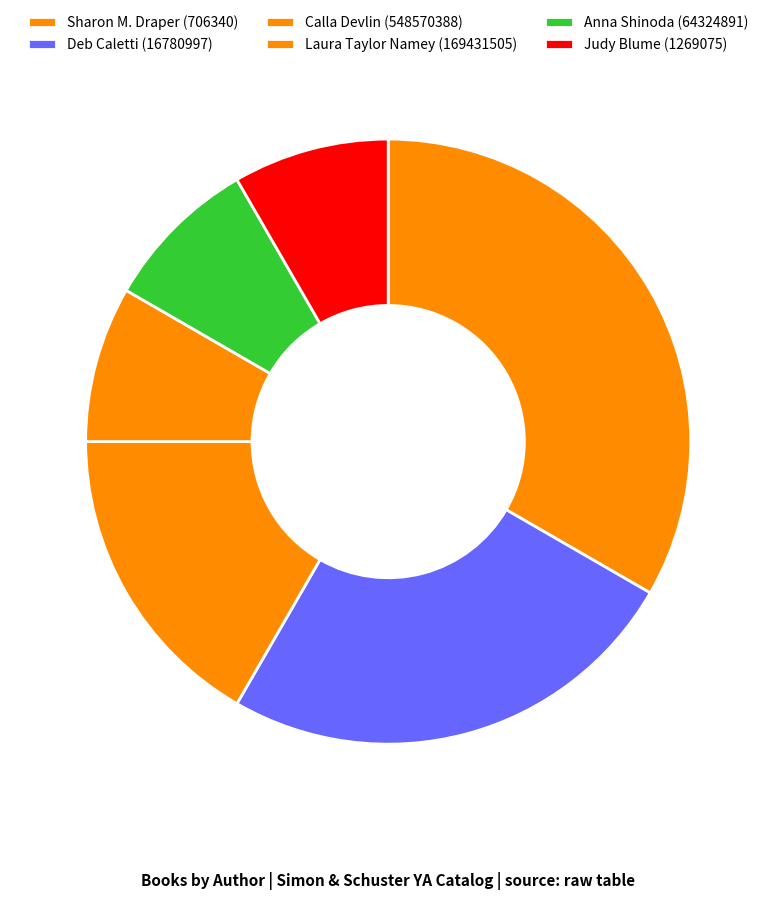

How many segments does this pie chart have?

6